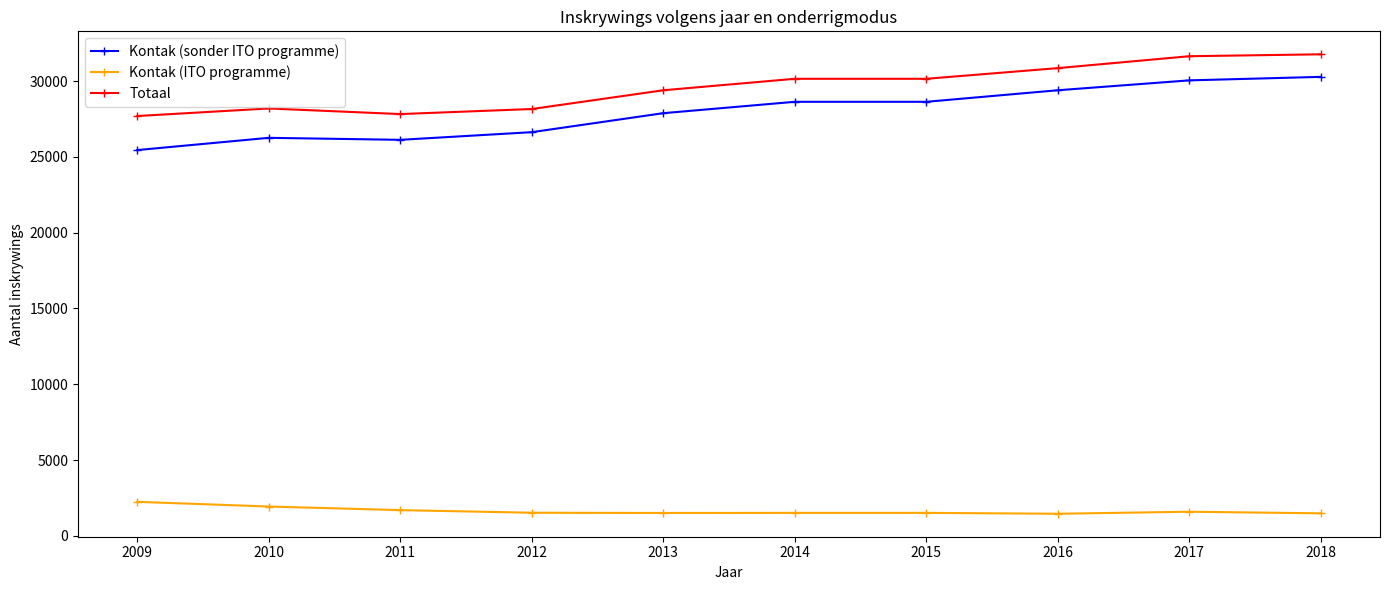

What is the maximum value shown in the chart?

31765